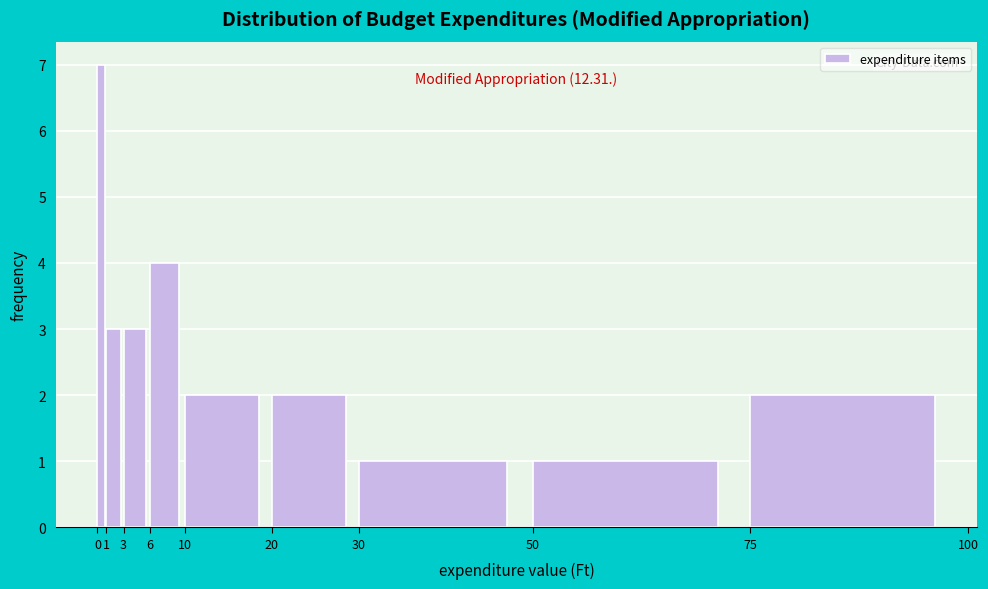

Over which range of the x-axis is the bar tallest?

0 to 1